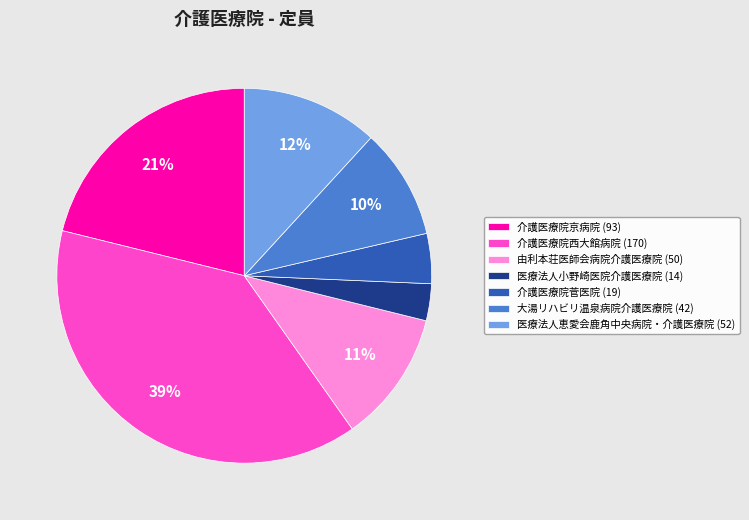

Which has a higher value, 大湯リハビリ温泉病院介護医療院 or 介護医療院西大館病院?

介護医療院西大館病院